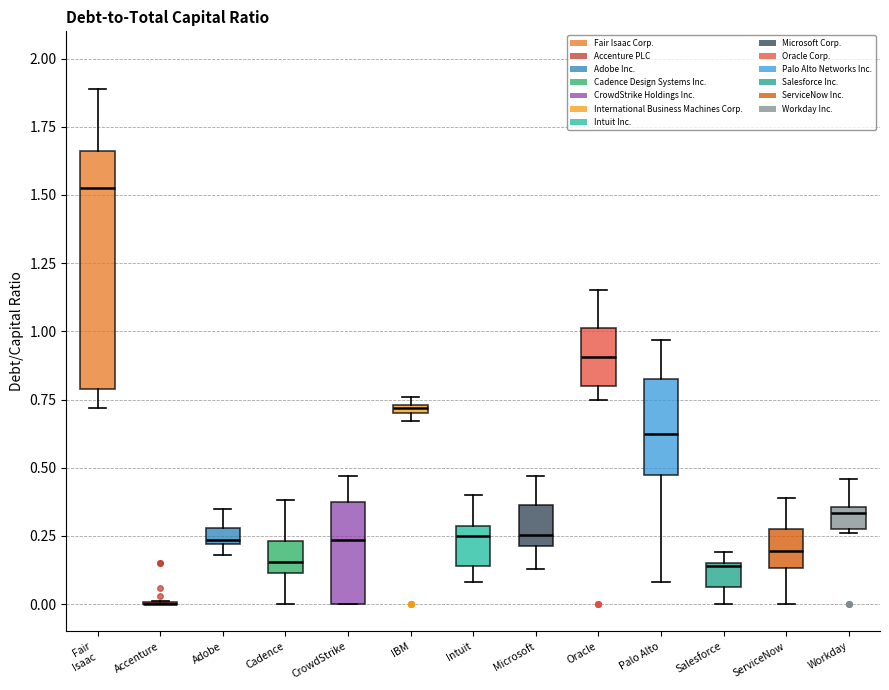

Which box is the tallest, from its lower edge to its upper edge?

Fair Isaac